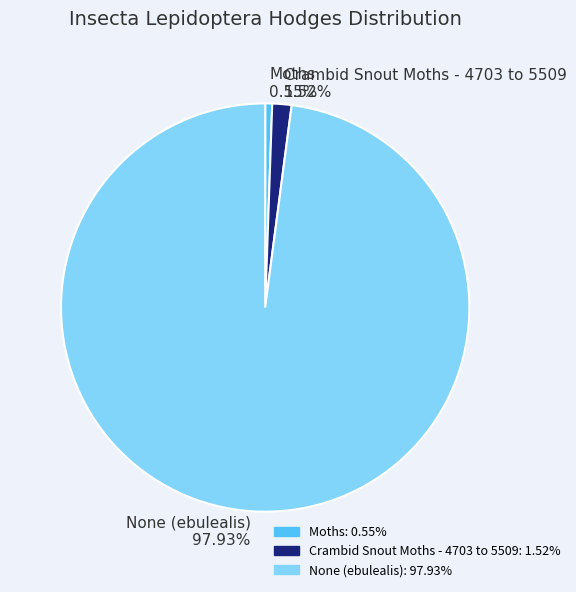

True or false: Moths accounts for 8% of the total.

False